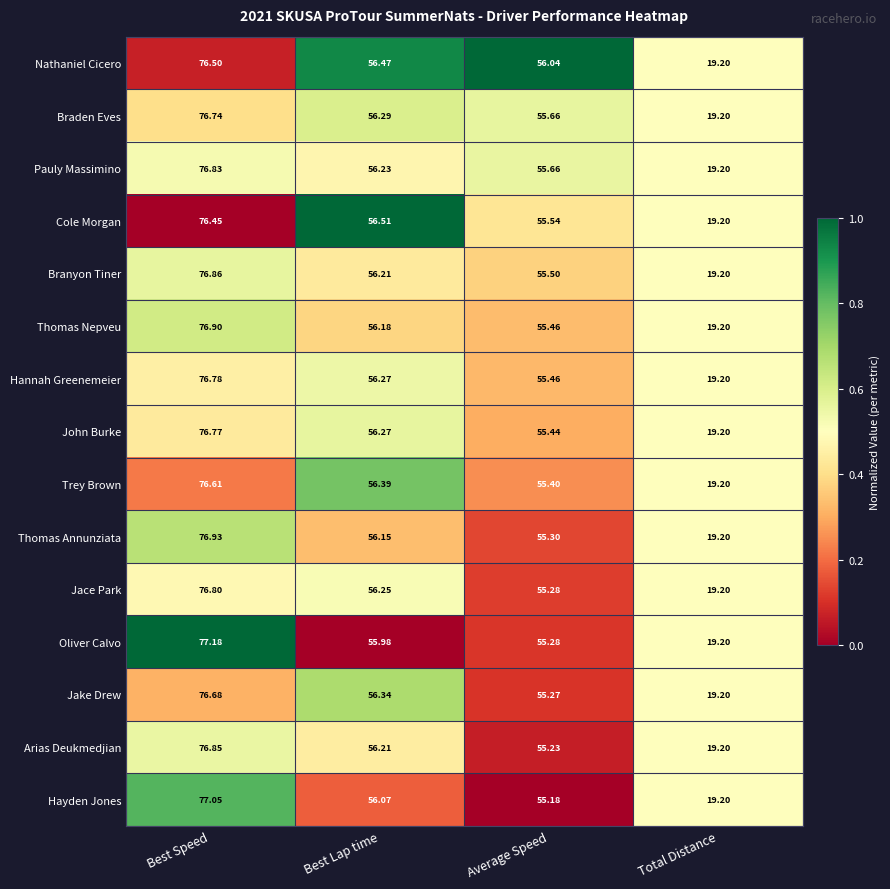

At Best Speed, list the series in order from smallest to largest.

Cole Morgan, Nathaniel Cicero, Trey Brown, Jake Drew, Braden Eves, John Burke, Hannah Greenemeier, Jace Park, Pauly Massimino, Arias Deukmedjian, Branyon Tiner, Thomas Nepveu, Thomas Annunziata, Hayden Jones, Oliver Calvo